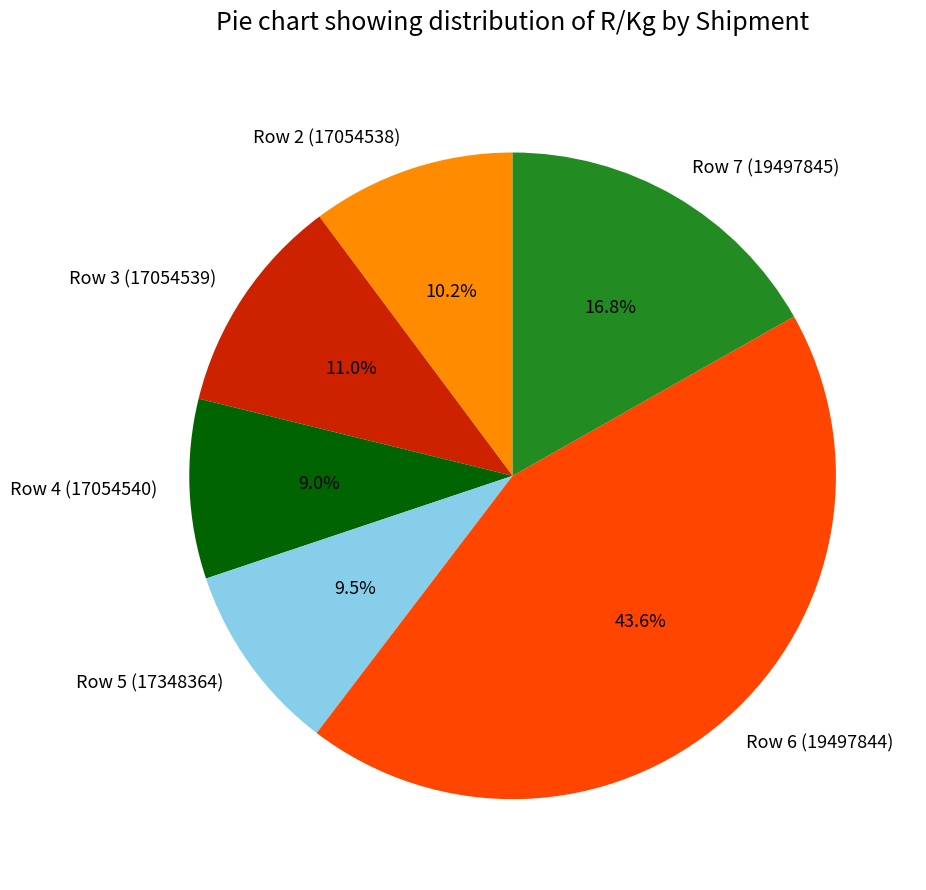

Which category has the smallest portion of the pie?

Row 4 (17054540)